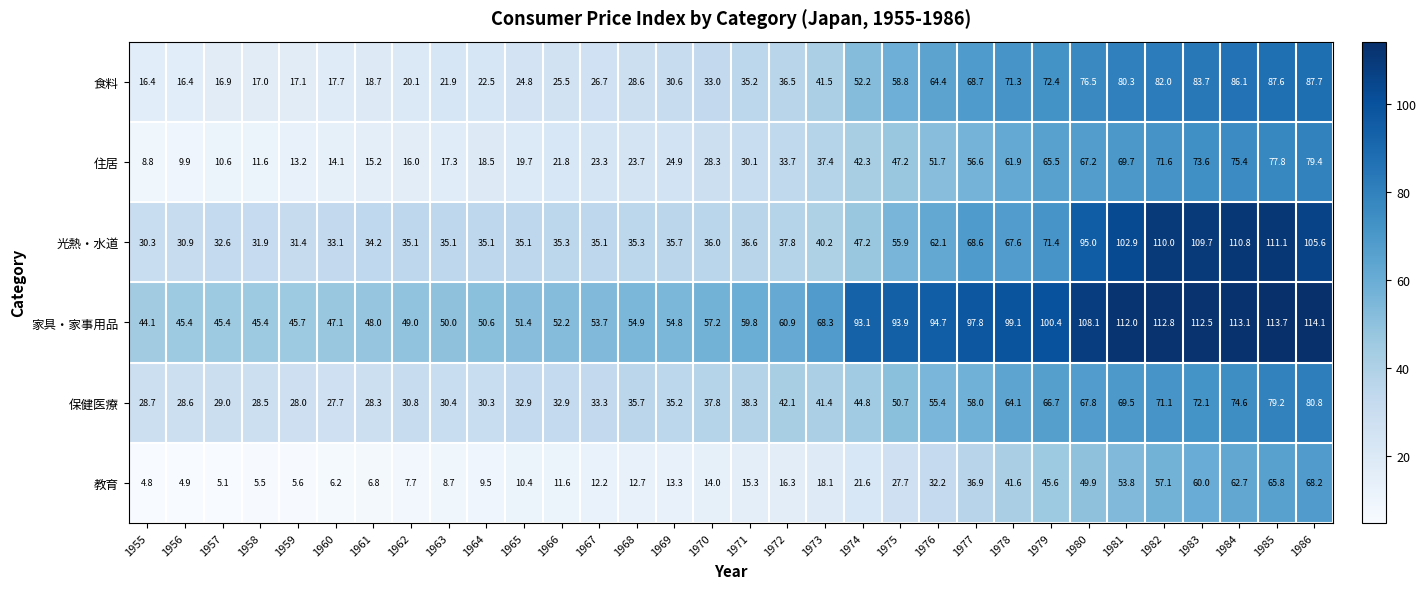

What is the difference between the 光熱・水道 values at 1970 and 1964?

0.9